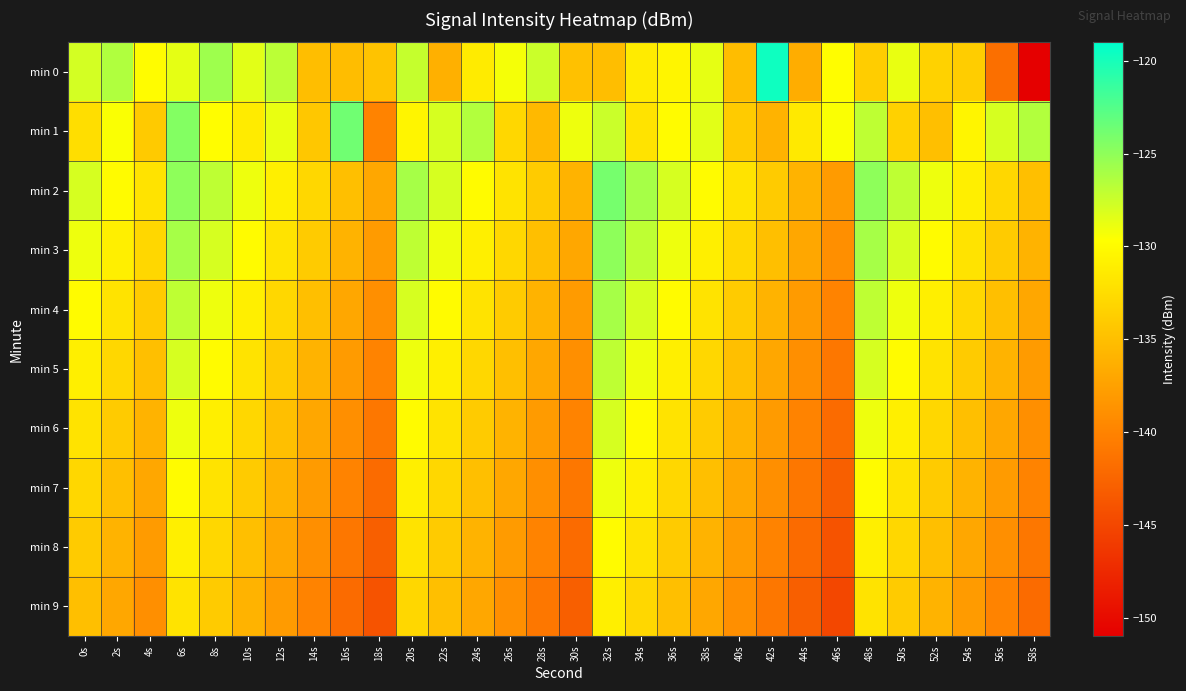

Which series changed the most between 32s and 38s?

min 0